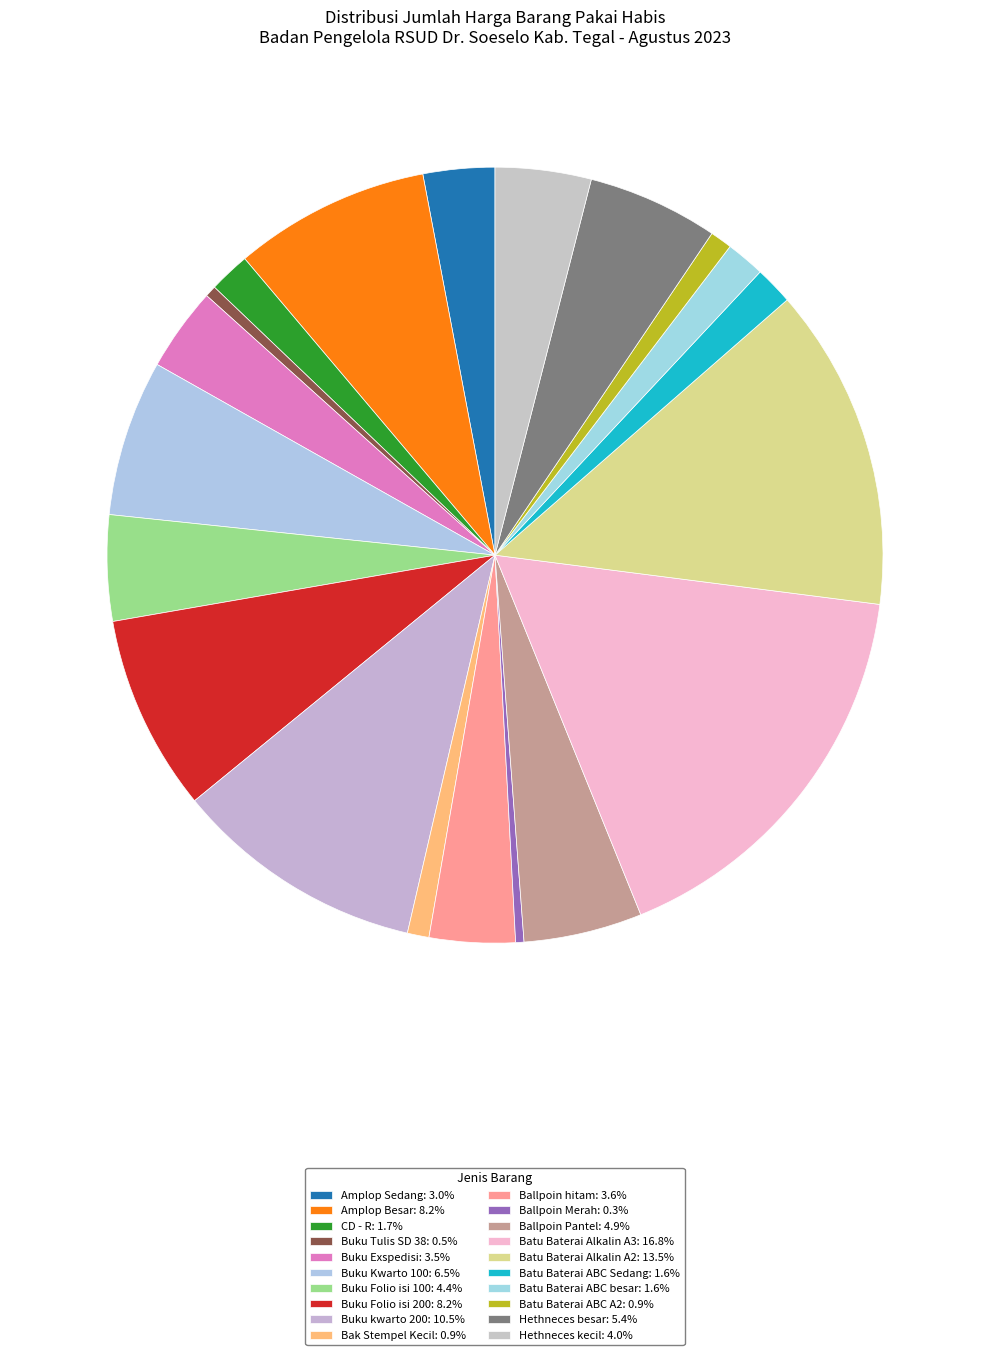

To the nearest percent, what is the combined percentage of Amplop Besar and Hethneces besar?

14%